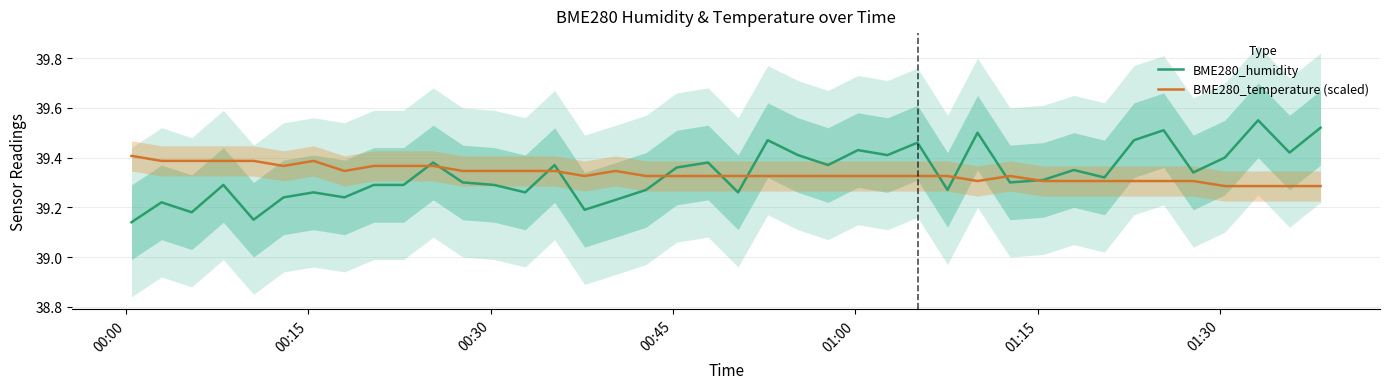

Which series has the largest total across all categories?

BME280_humidity